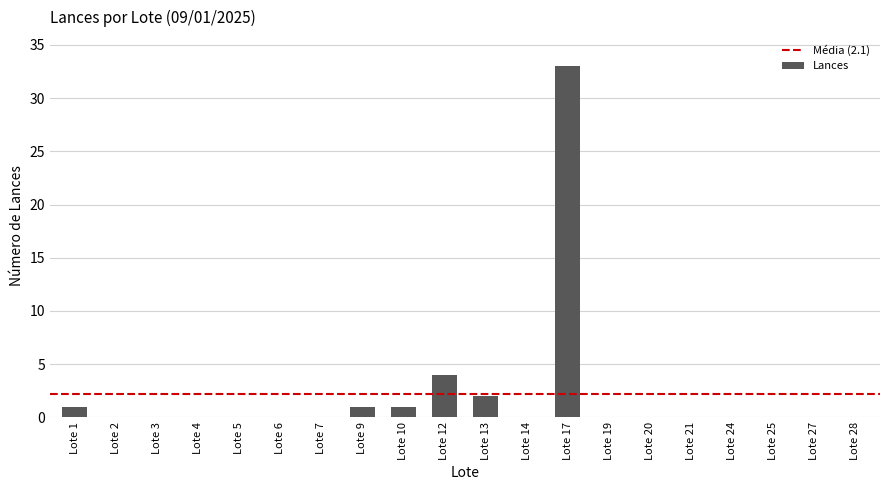

The chart shows a value of 11 at Lote 20. True or false?

False